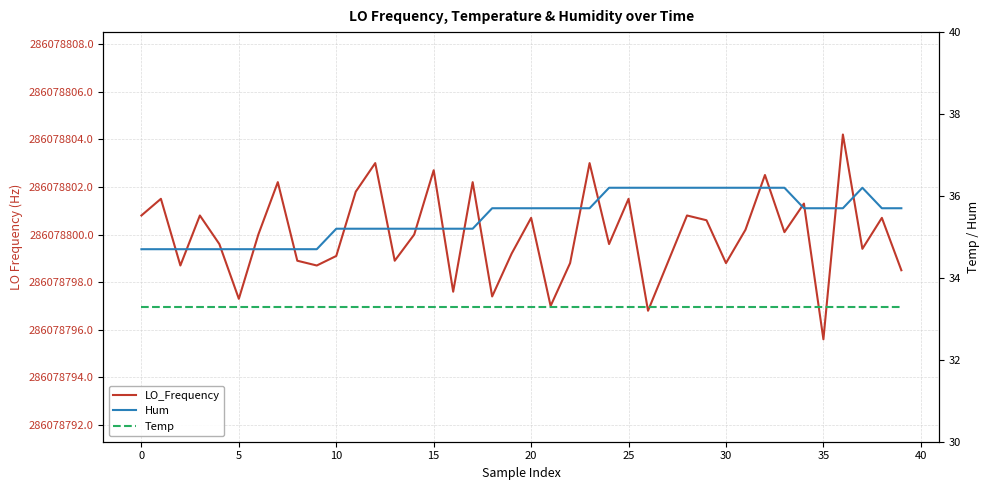

What are all the series names shown in the legend?

LO_Frequency, Hum, Temp